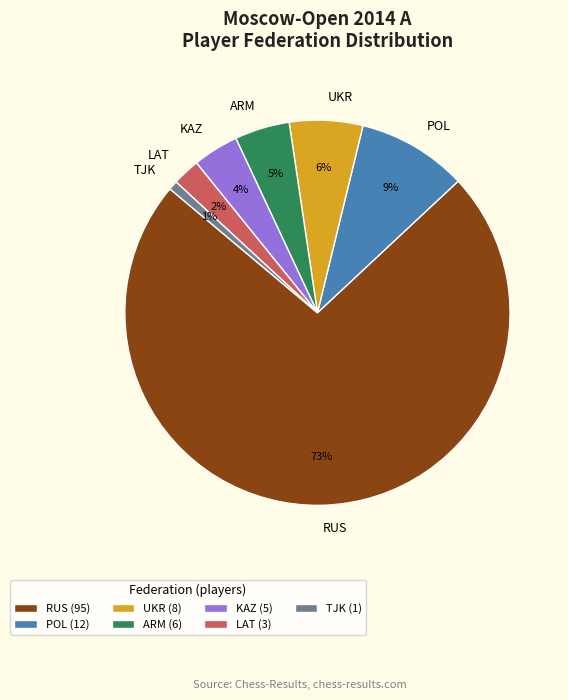

What percentage is the KAZ slice, to the nearest percent?

4%